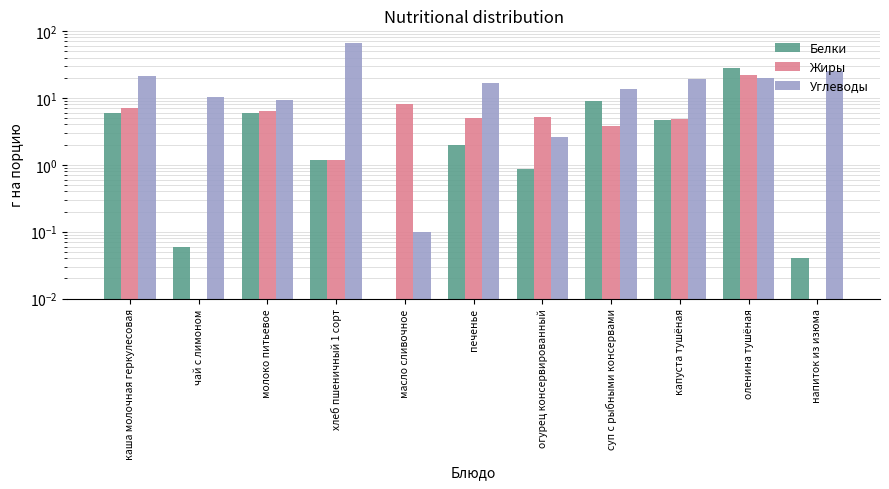

What is the label of the 4th bar from the right?

суп с рыбными консервами